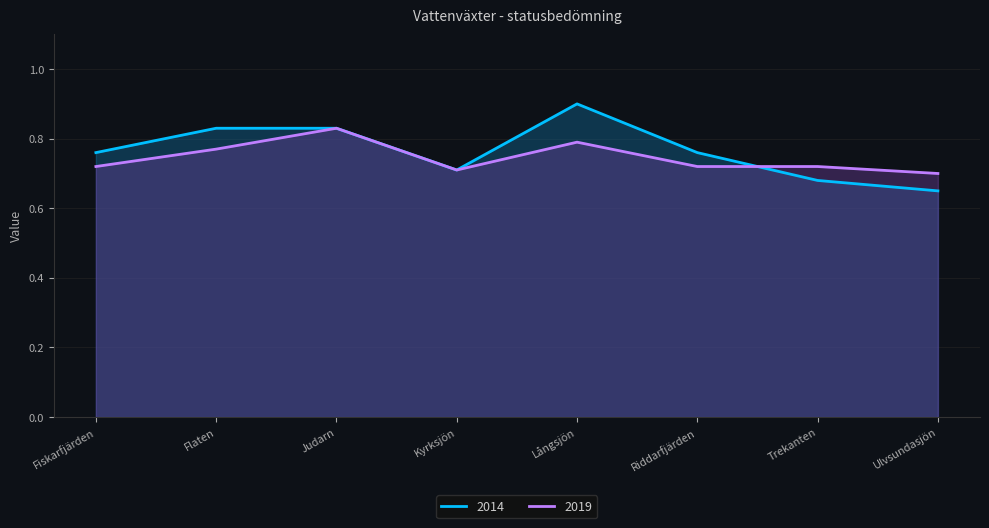

What is the label of the 1st point from the right?

Ulvsundasjön